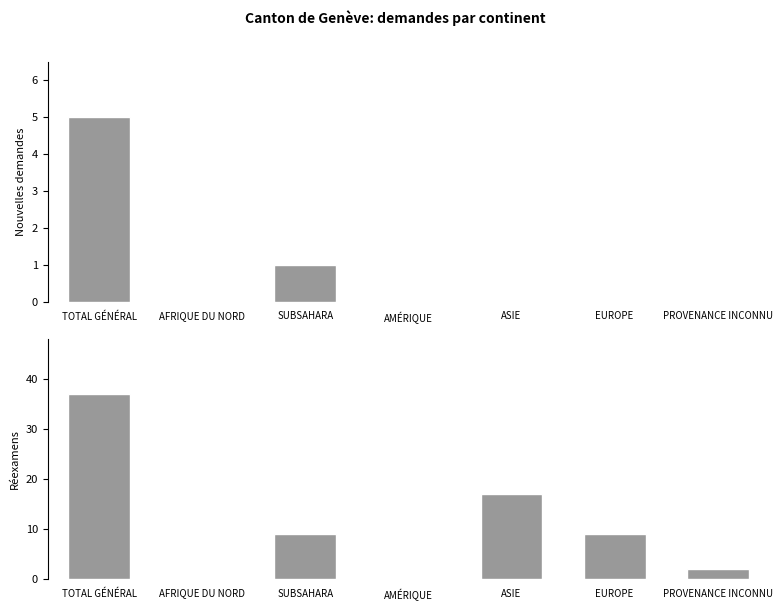

Where is Total réexamens nearest to the value 18?

ASIE